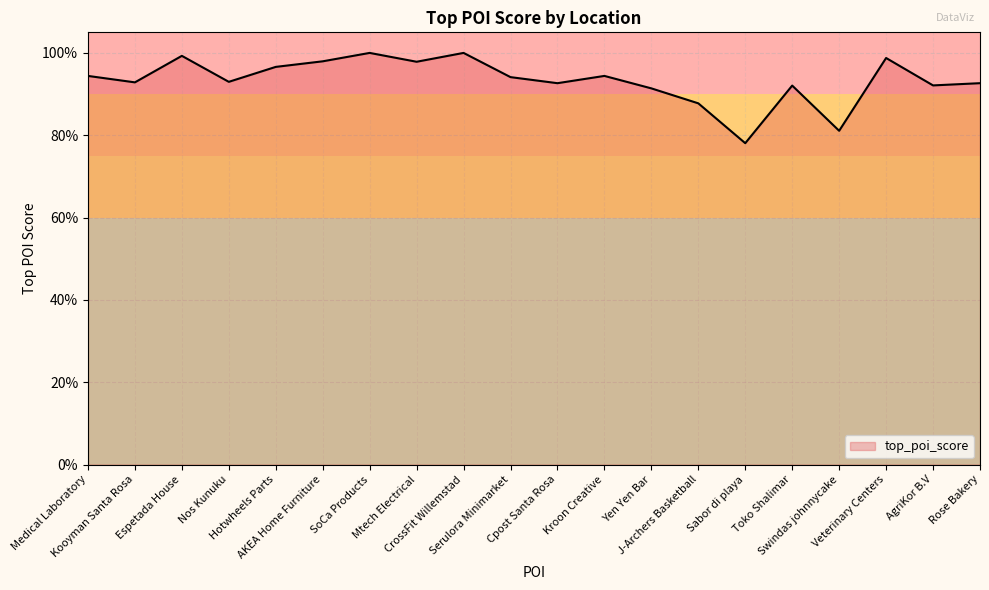

Does the chart display data point markers on the line(s)?

No